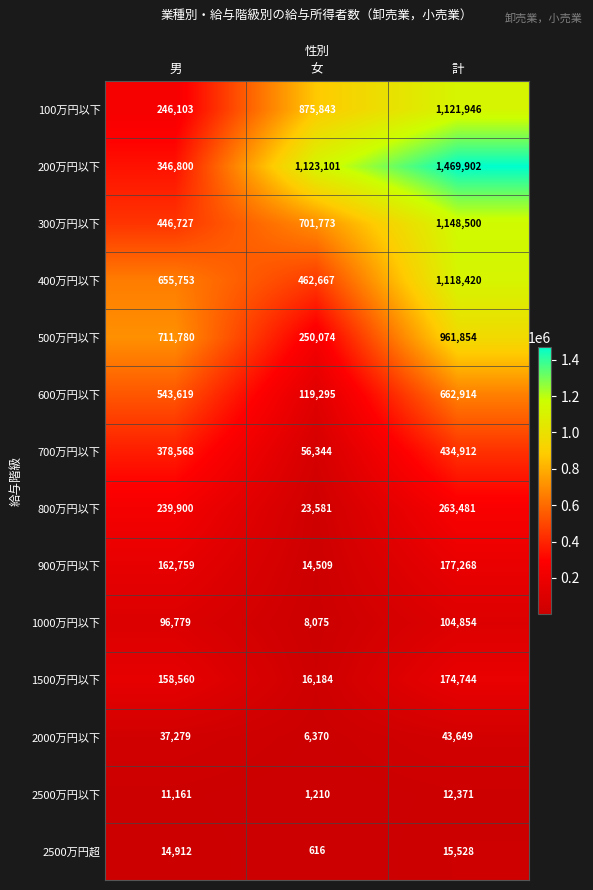

At which category is the sum across all series the highest?

計